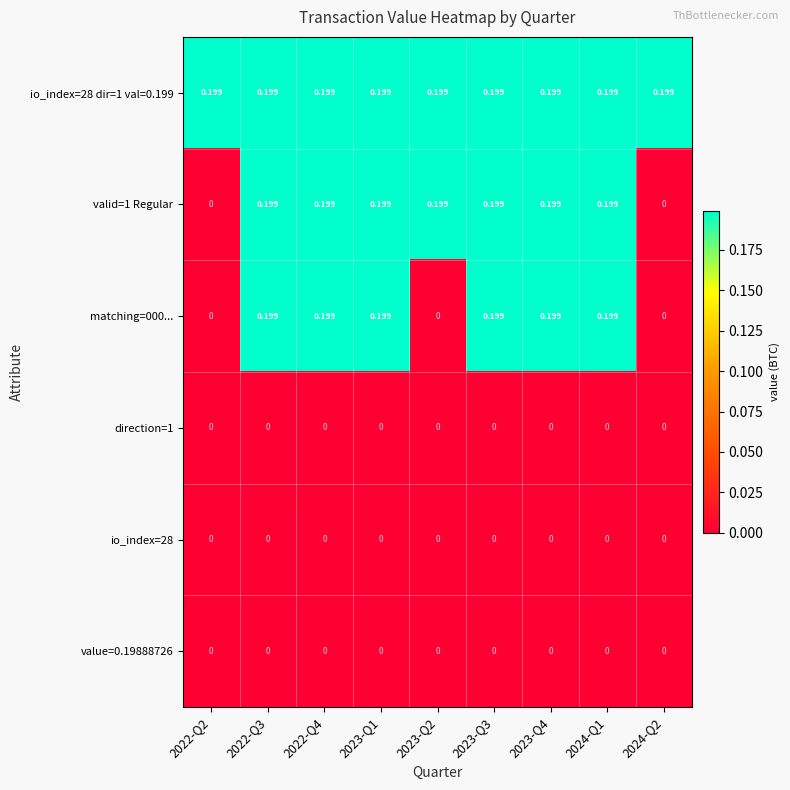

Is the value of valid=1 Regular at 2023-Q2 greater than the value of value=0.19888726 at 2023-Q1?

Yes